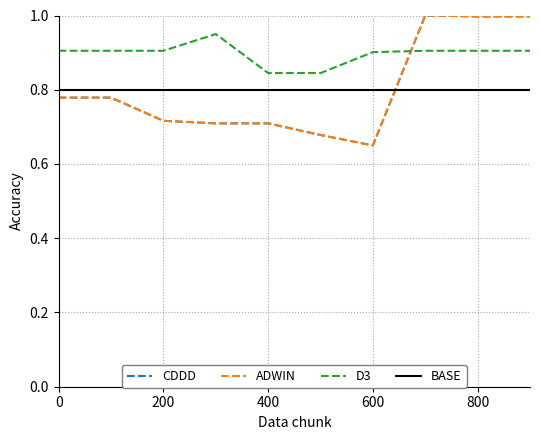

Does the chart have visible grid lines?

Yes